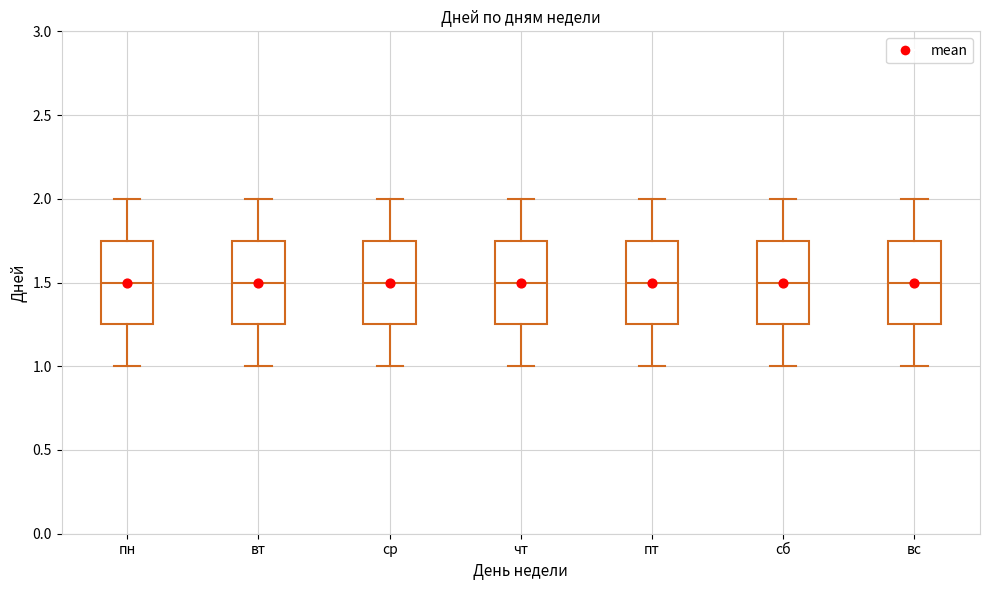

Reading left to right, transcribe this box plot: for each box, give where its median line is, the range the box spans, and where its two whiskers end, as read against the y-axis. The values are not printed on the chart, so give them approximately, as read against the axis.

пн: median 1.50, box 1.25 to 1.75, whiskers 1.00 to 2.00
вт: median 1.50, box 1.25 to 1.75, whiskers 1.00 to 2.00
ср: median 1.50, box 1.25 to 1.75, whiskers 1.00 to 2.00
чт: median 1.50, box 1.25 to 1.75, whiskers 1.00 to 2.00
пт: median 1.50, box 1.25 to 1.75, whiskers 1.00 to 2.00
сб: median 1.50, box 1.25 to 1.75, whiskers 1.00 to 2.00
вс: median 1.50, box 1.25 to 1.75, whiskers 1.00 to 2.00